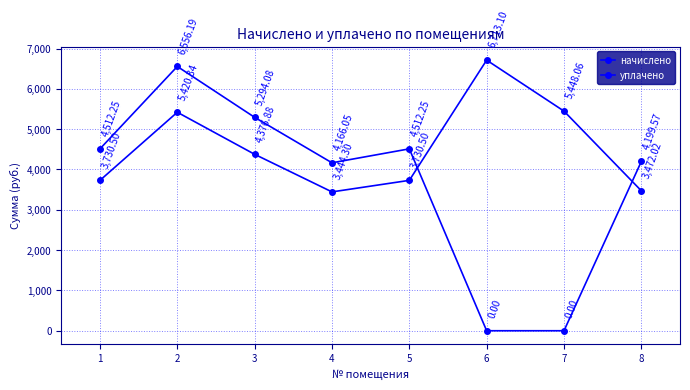

Is this an area chart (filled region under the line)?

No